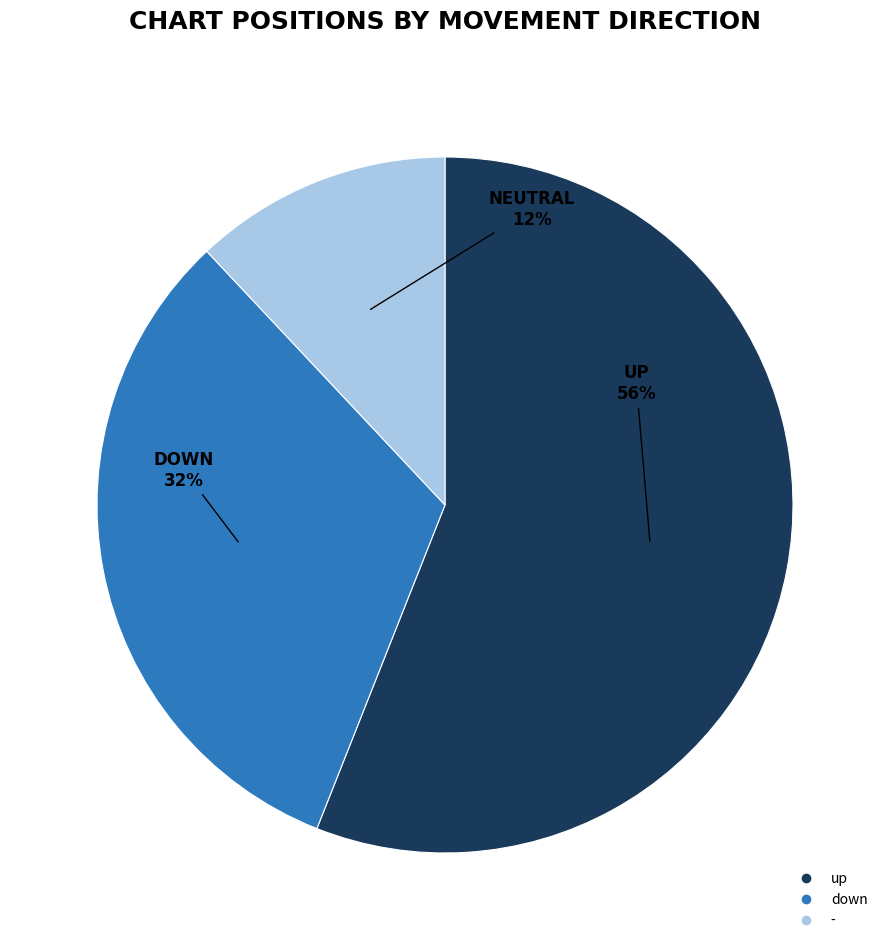

To the nearest percent, what is the difference between the up and - slice percentages?

44%